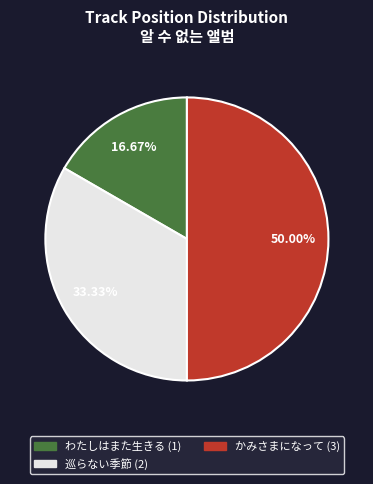

How many segments does this pie chart have?

3